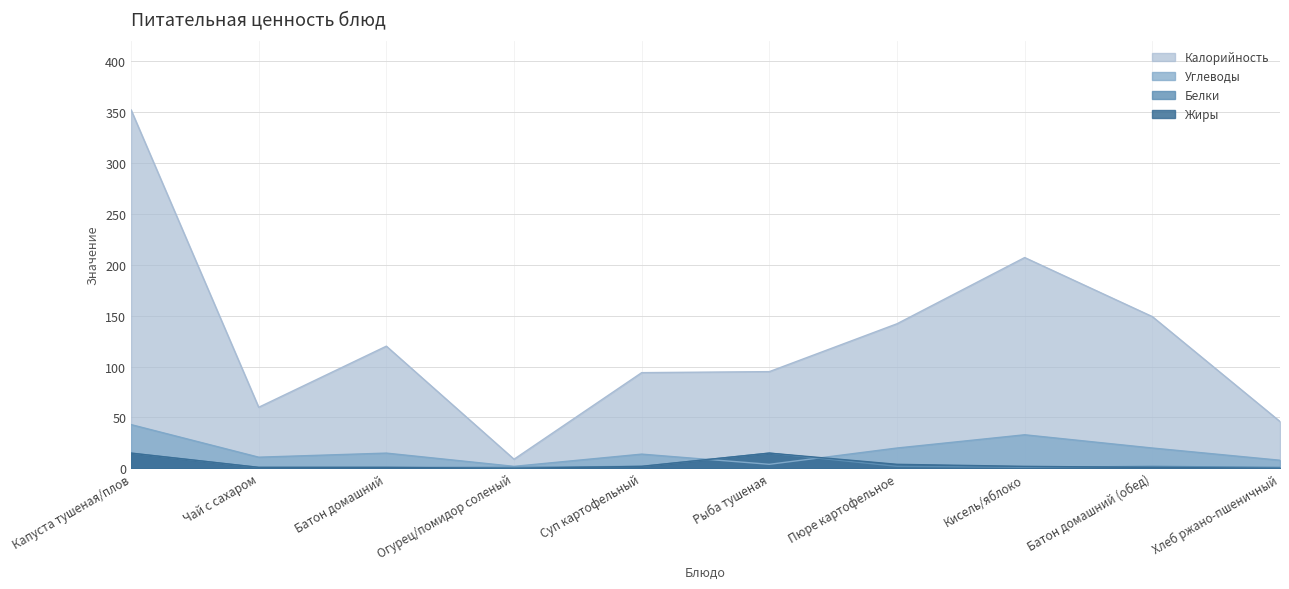

True or false: Белки has a value of 5 at Капуста тушеная/плов.

False